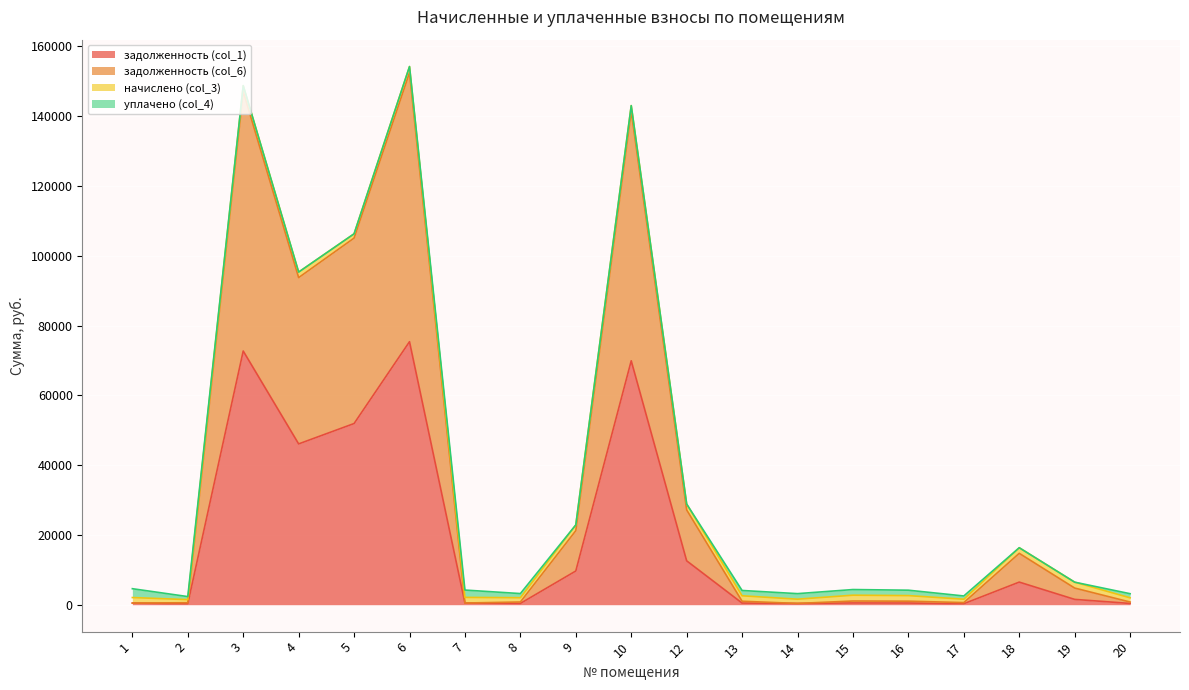

The value of задолженность (col_1) at 5 is 51930.8. True or false?

True